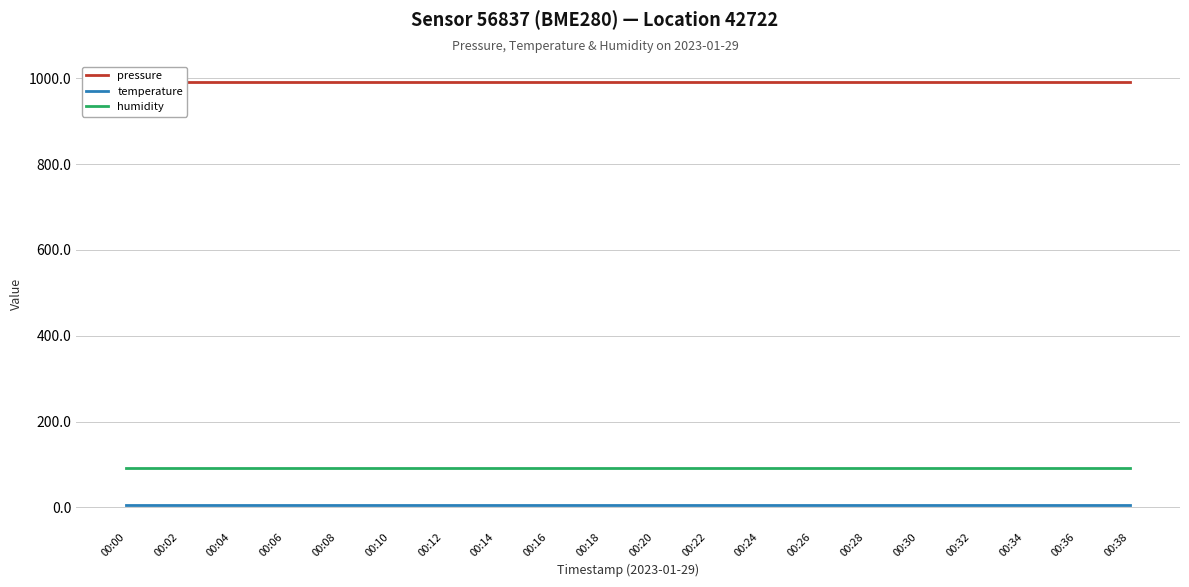

Which series has the largest total across all categories?

pressure